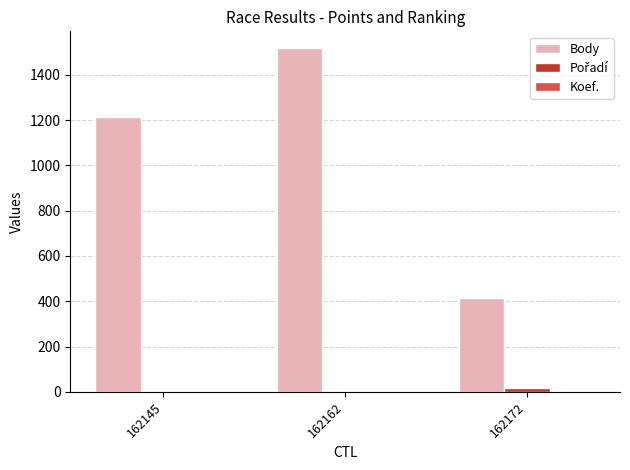

At which category does the chart reach its peak across all series?

162162